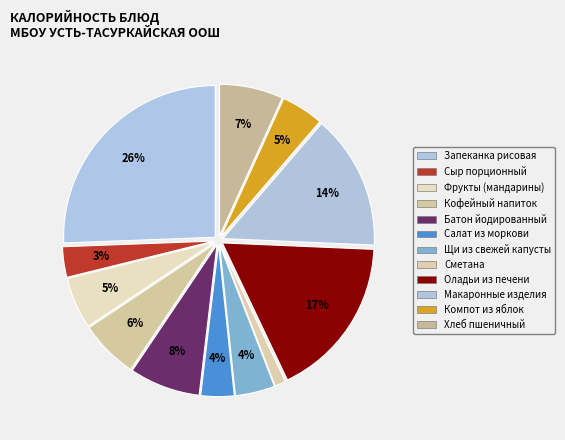

To the nearest percent, what percentage of the pie is Салат из моркови?

4%